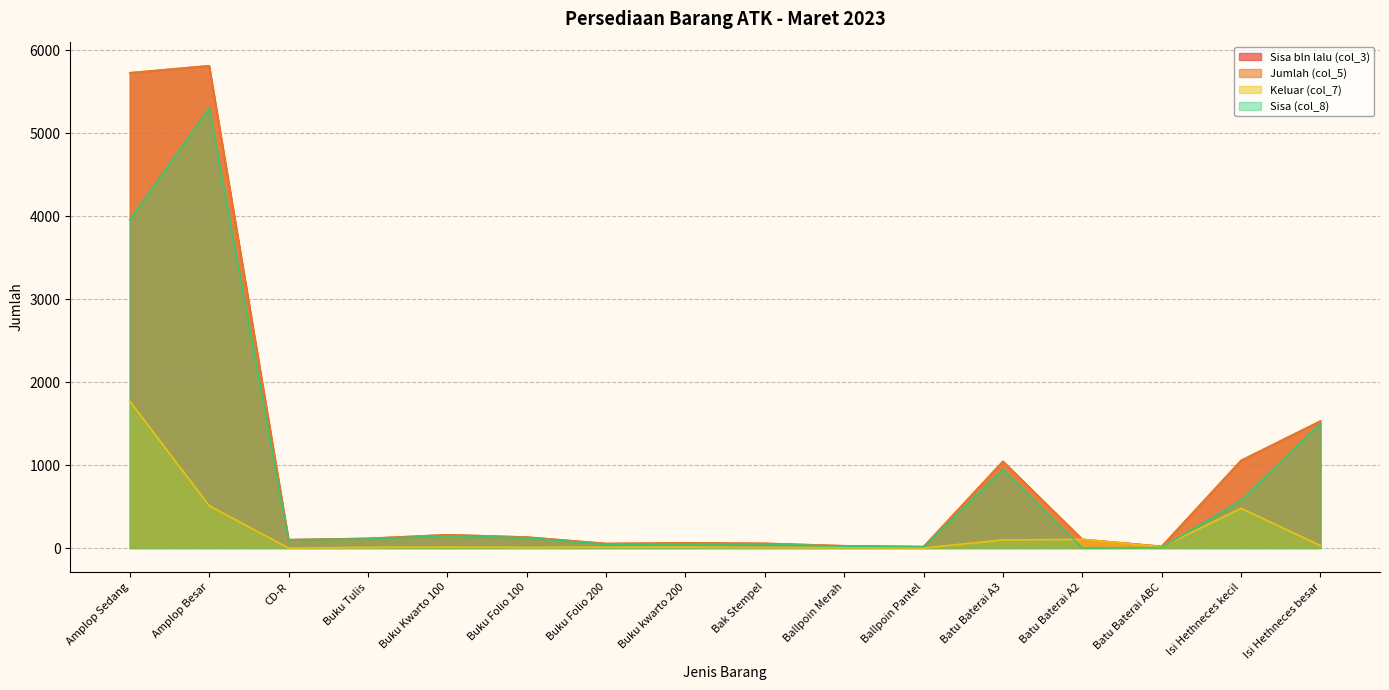

Reading right to left, list all the values displayed in this chart.

Sisa bln lalu (col_3): Isi Hethneces besar=1531	Isi Hethneces kecil=1056	Batu Baterai ABC=20	Batu Baterai A2=104	Batu Baterai A3=1045	Ballpoin Pantel=16	Ballpoin Merah=27	Bak Stempel=56	Buku kwarto 200=62	Buku Folio 200=54	Buku Folio 100=132	Buku Kwarto 100=160	Buku Tulis=116	CD-R=100	Amplop Besar=5815	Amplop Sedang=5730
Jumlah (col_5): Isi Hethneces besar=1531	Isi Hethneces kecil=1056	Batu Baterai ABC=20	Batu Baterai A2=104	Batu Baterai A3=1045	Ballpoin Pantel=16	Ballpoin Merah=27	Bak Stempel=56	Buku kwarto 200=62	Buku Folio 200=54	Buku Folio 100=132	Buku Kwarto 100=160	Buku Tulis=116	CD-R=100	Amplop Besar=5815	Amplop Sedang=5730
Keluar (col_7): Isi Hethneces besar=30	Isi Hethneces kecil=479	Batu Baterai ABC=14	Batu Baterai A2=104	Batu Baterai A3=98	Ballpoin Pantel=0	Ballpoin Merah=5	Bak Stempel=6	Buku kwarto 200=11	Buku Folio 200=10	Buku Folio 100=8	Buku Kwarto 100=12	Buku Tulis=8	CD-R=0	Amplop Besar=510	Amplop Sedang=1770
Sisa (col_8): Isi Hethneces besar=1501	Isi Hethneces kecil=577	Batu Baterai ABC=6	Batu Baterai A2=0	Batu Baterai A3=947	Ballpoin Pantel=16	Ballpoin Merah=22	Bak Stempel=50	Buku kwarto 200=51	Buku Folio 200=44	Buku Folio 100=124	Buku Kwarto 100=148	Buku Tulis=108	CD-R=100	Amplop Besar=5305	Amplop Sedang=3960